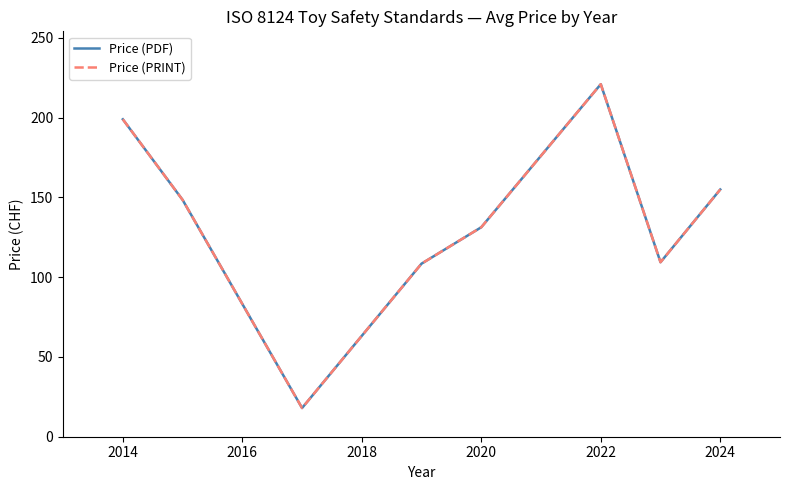

Does the chart display data point markers on the line(s)?

No